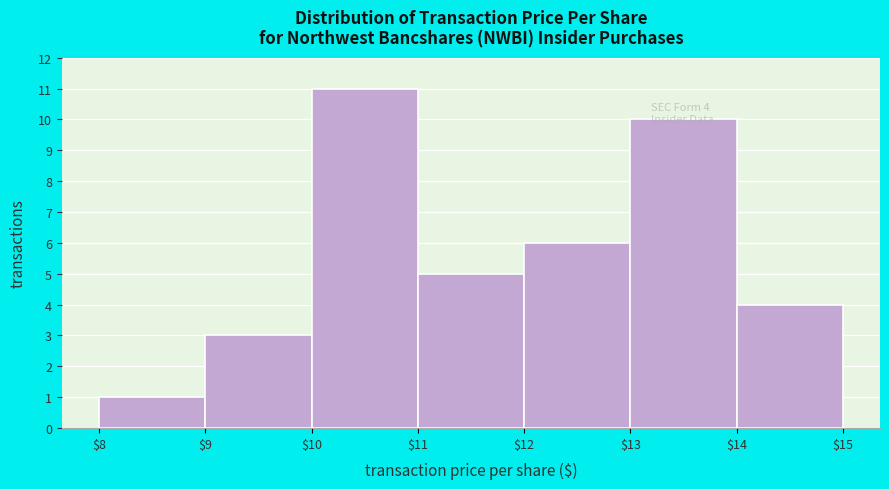

Over which range of the x-axis is the bar tallest?

$10 to $11